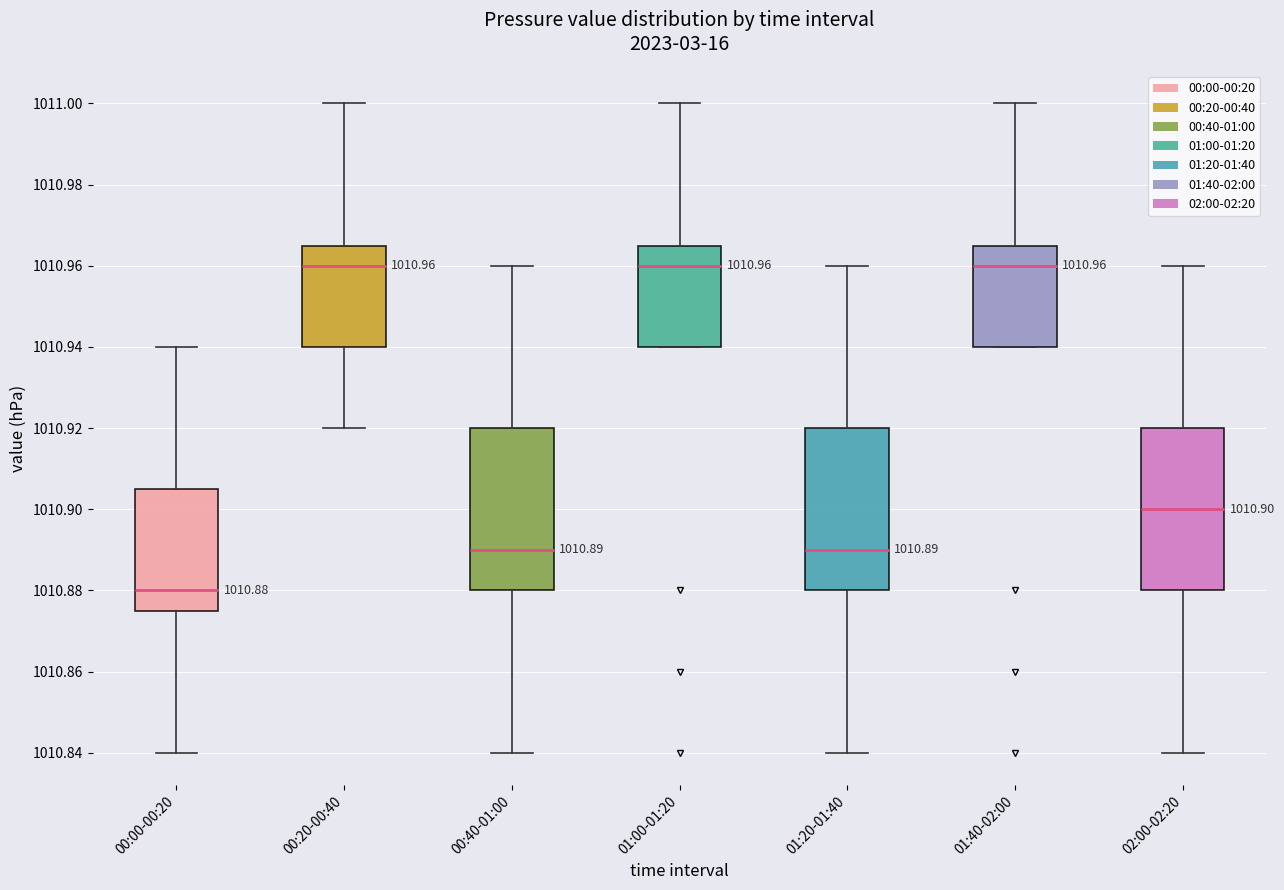

Which box has the lowest median line?

00:00-00:20